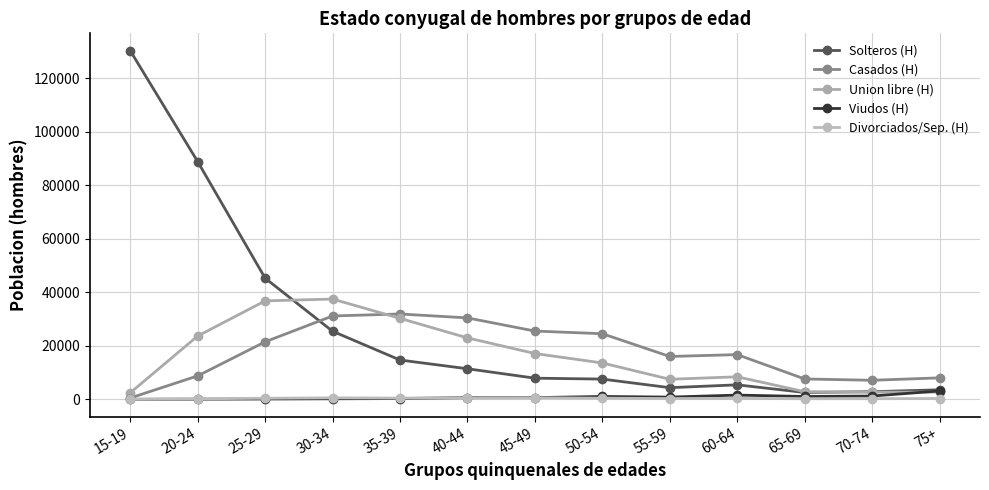

What is the difference between the Divorciados/Sep. (H) values at 35-39 and 50-54?

30